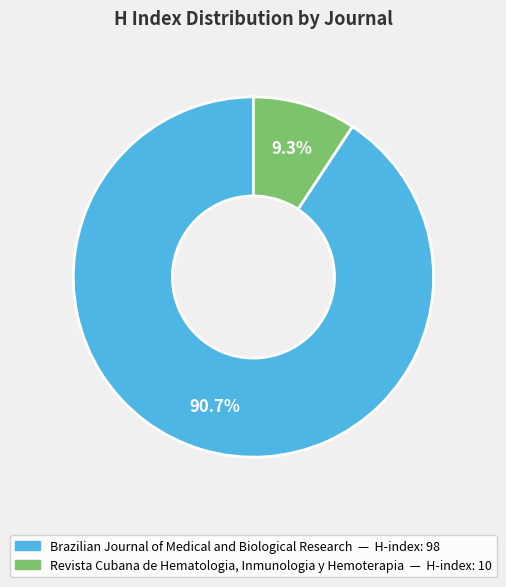

To the nearest percent, what is the difference between the largest and smallest slice percentages?

81%